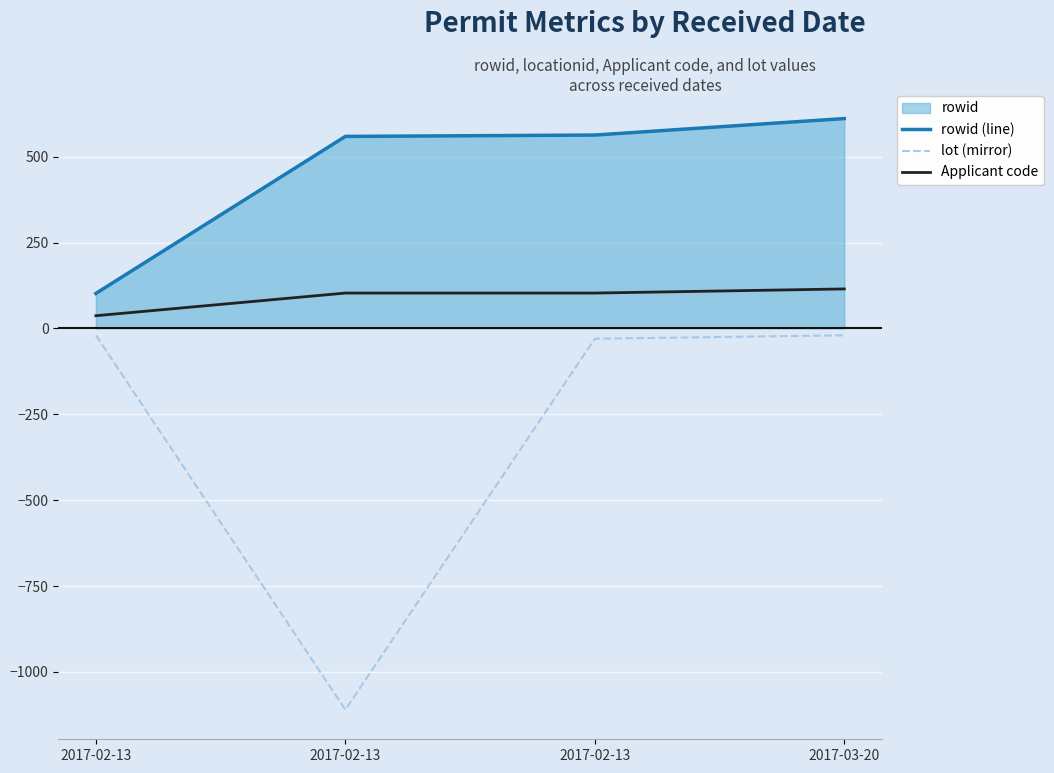

Reading left to right, what are all the values shown in this chart?

rowid (line): 102	559	563	611
lot (mirror): -20	-1110	-30	-20
Applicant code: 37	103	103	115